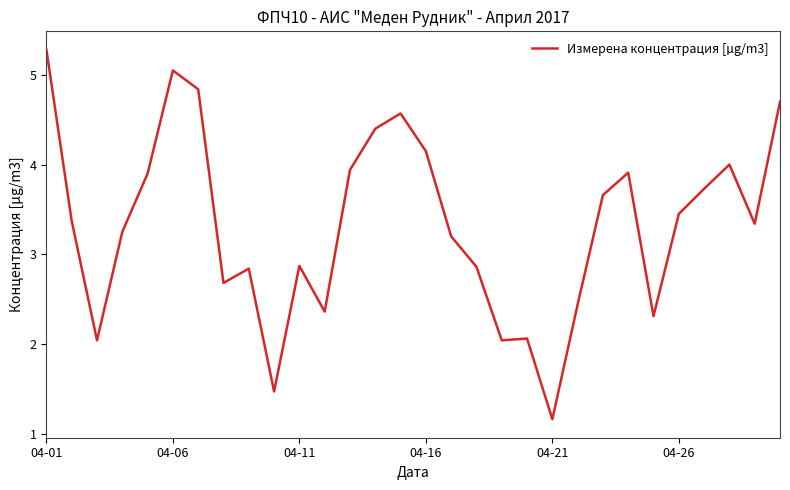

What is the difference between the maximum and minimum values?

4.1